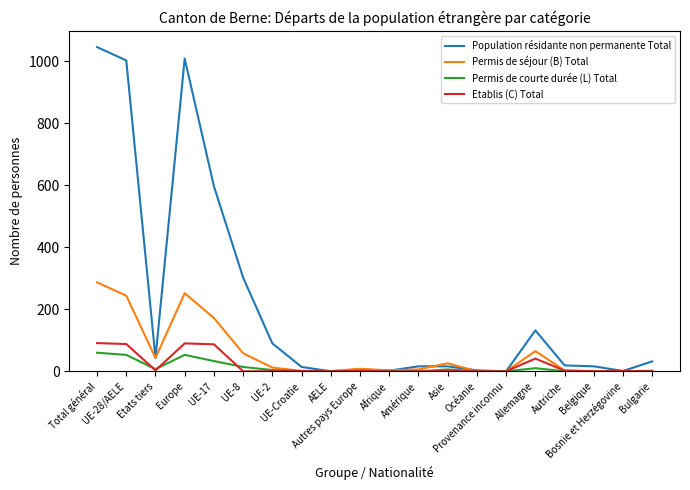

What is the maximum value shown in the chart?

1046